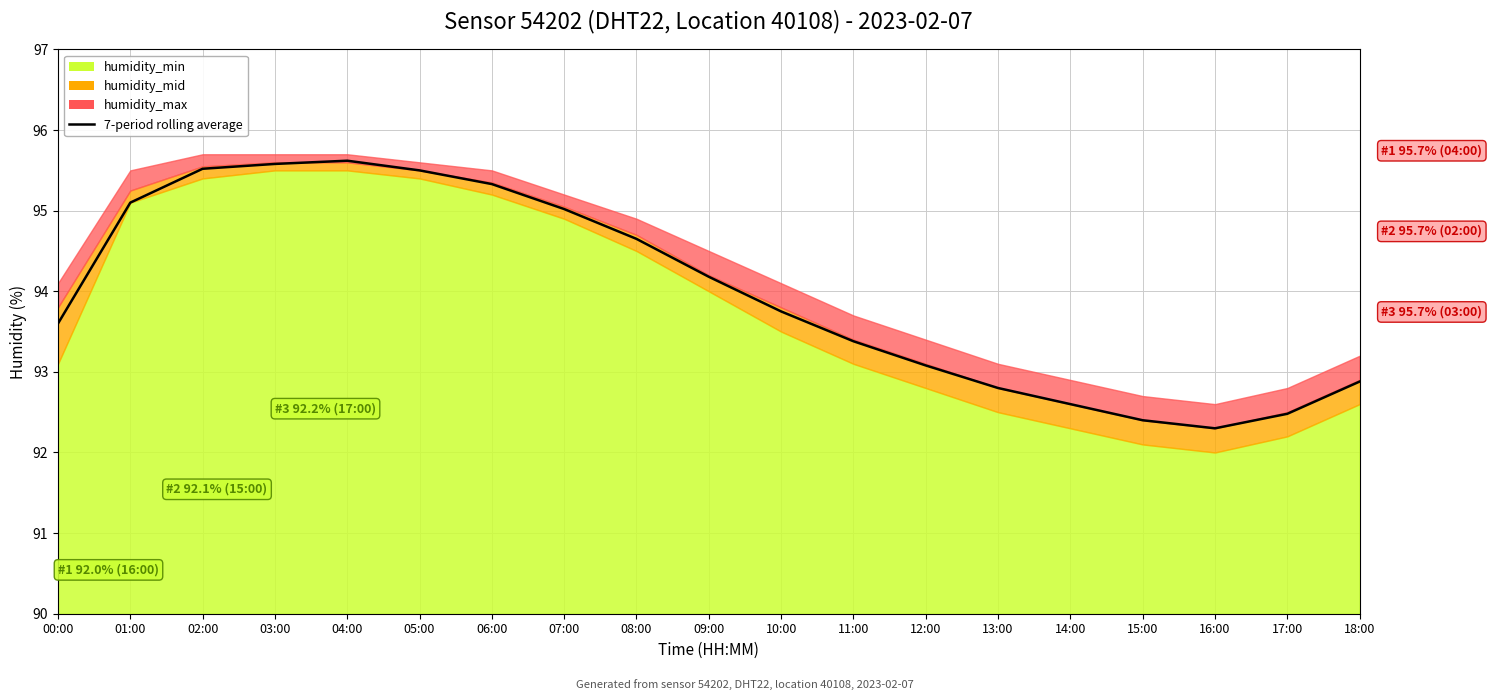

What is the difference between the second highest and minimum values?

3.3